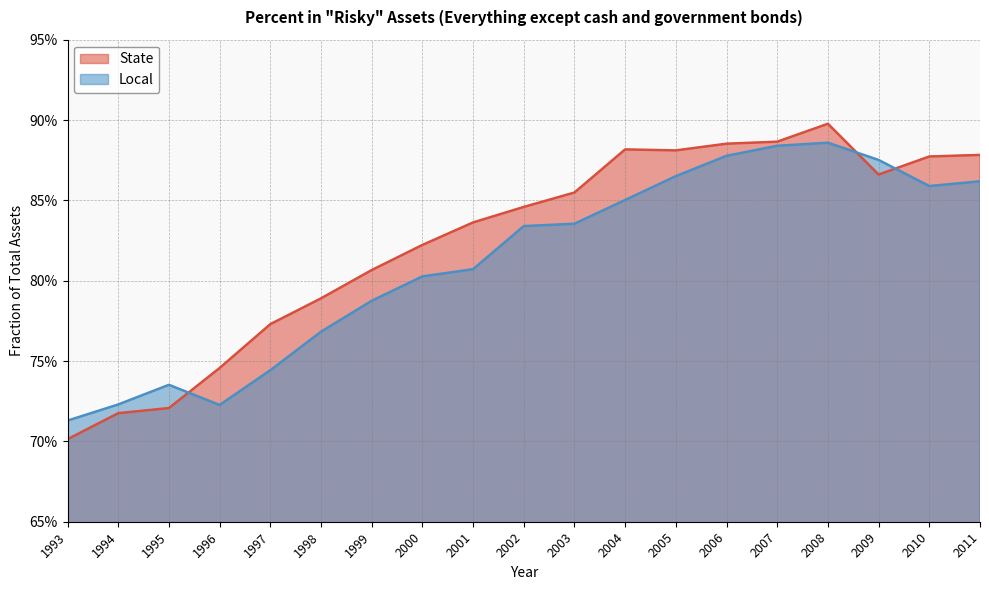

What are all the series names shown in the legend?

State, Local